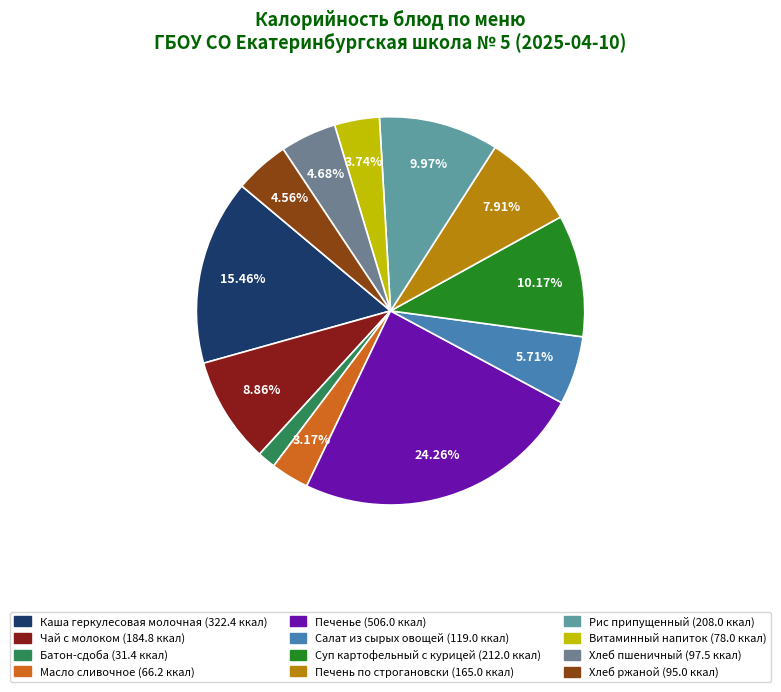

Does Печенье represent more than half of the total?

No